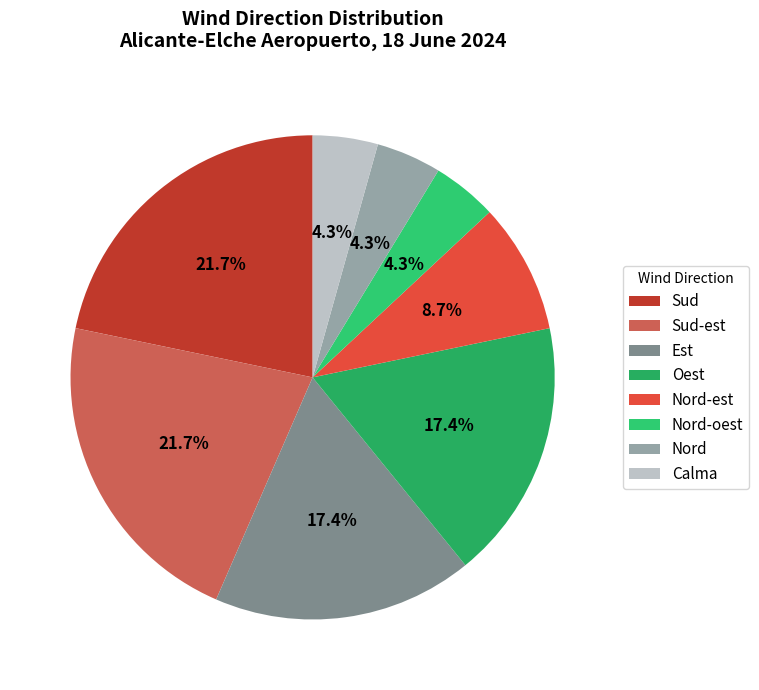

Does Sud-est represent more than half of the total?

No